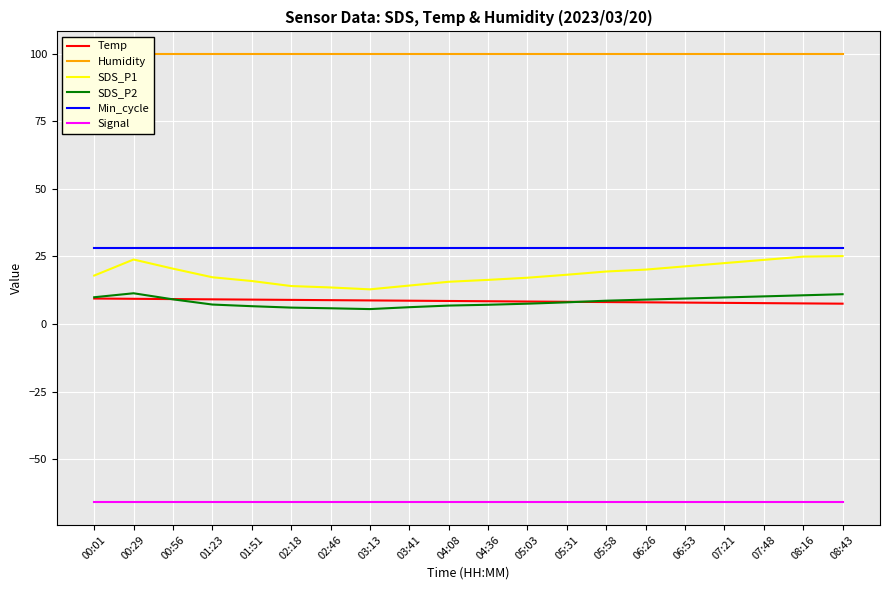

What position from the right is 02:18?

15